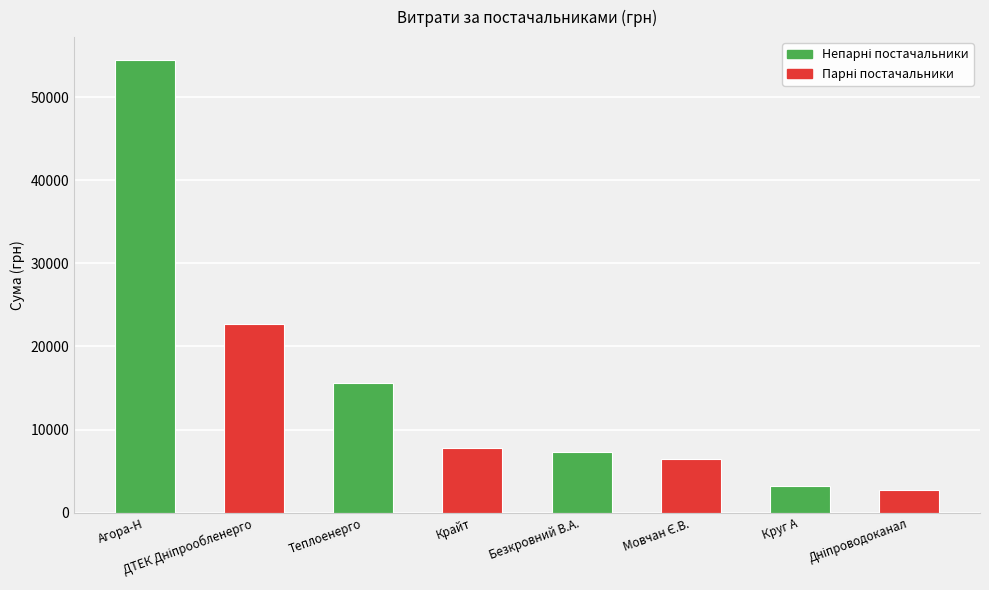

What is the difference between the maximum and minimum values?

51773.6